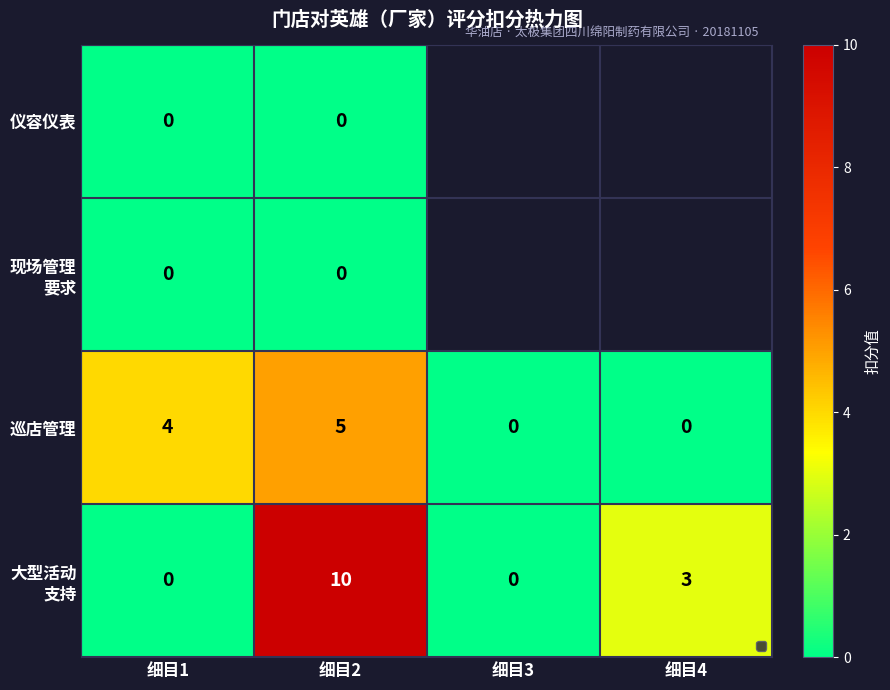

Count the 巡店管理 values in the range 0 to 5.

4